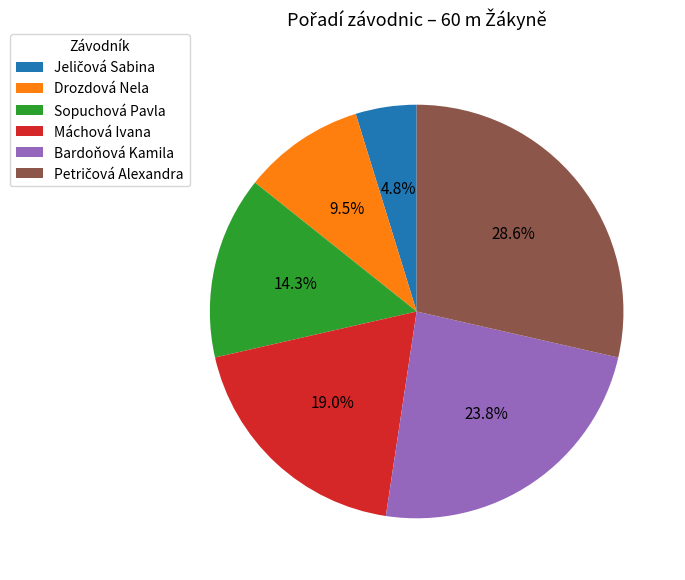

To the nearest percent, what portion does Sopuchová Pavla represent?

14%